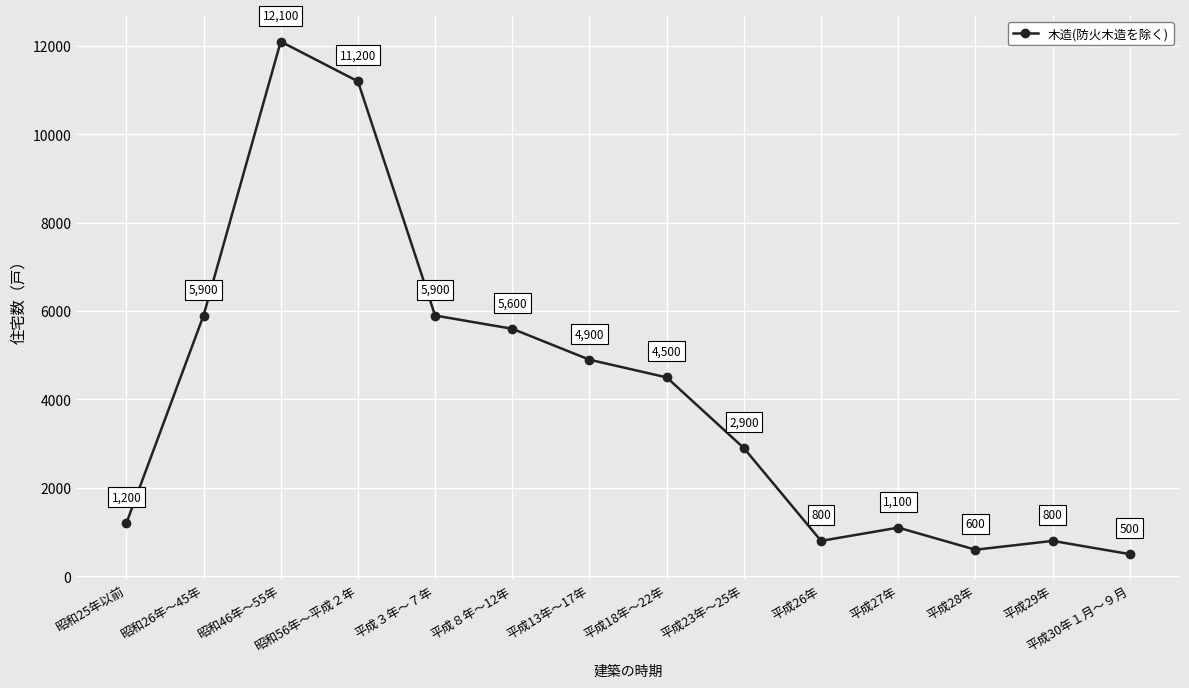

Reading left to right, list all the values displayed in this chart.

1200	5900	12100	11200	5900	5600	4900	4500	2900	800	1100	600	800	500